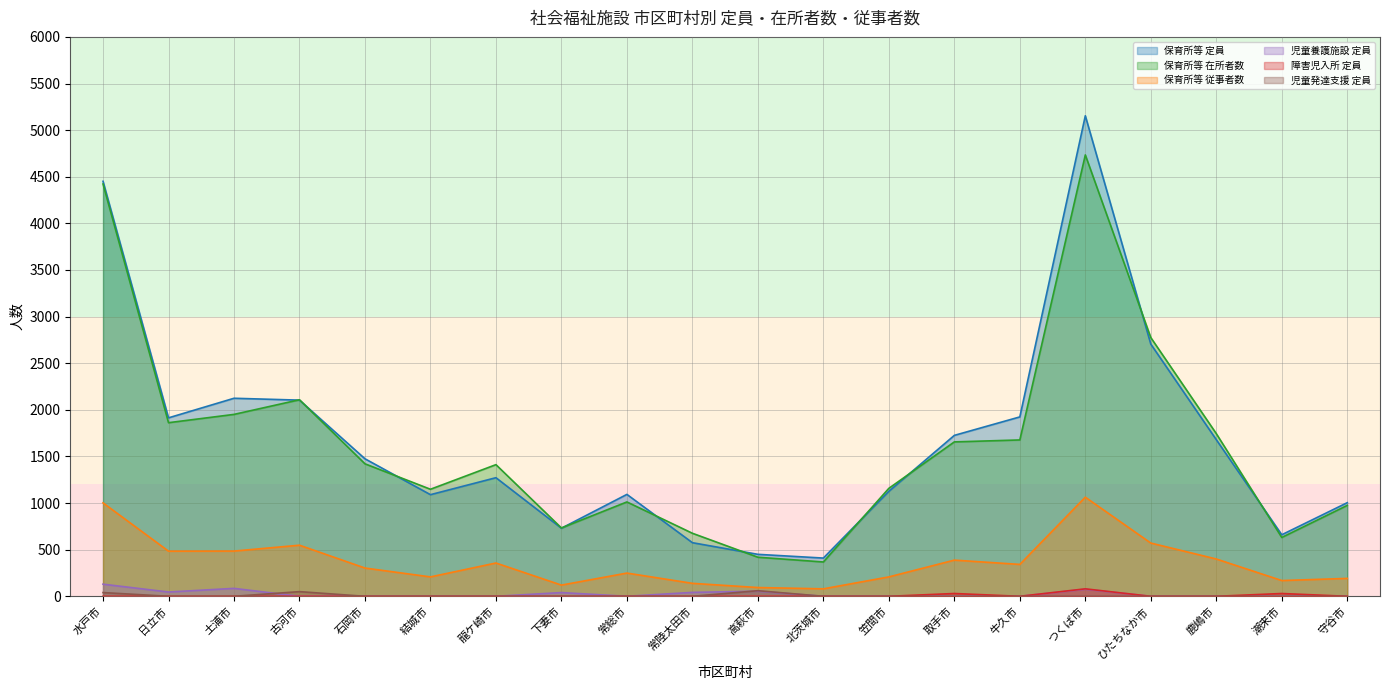

What is the label of the 14th point from the left?

取手市